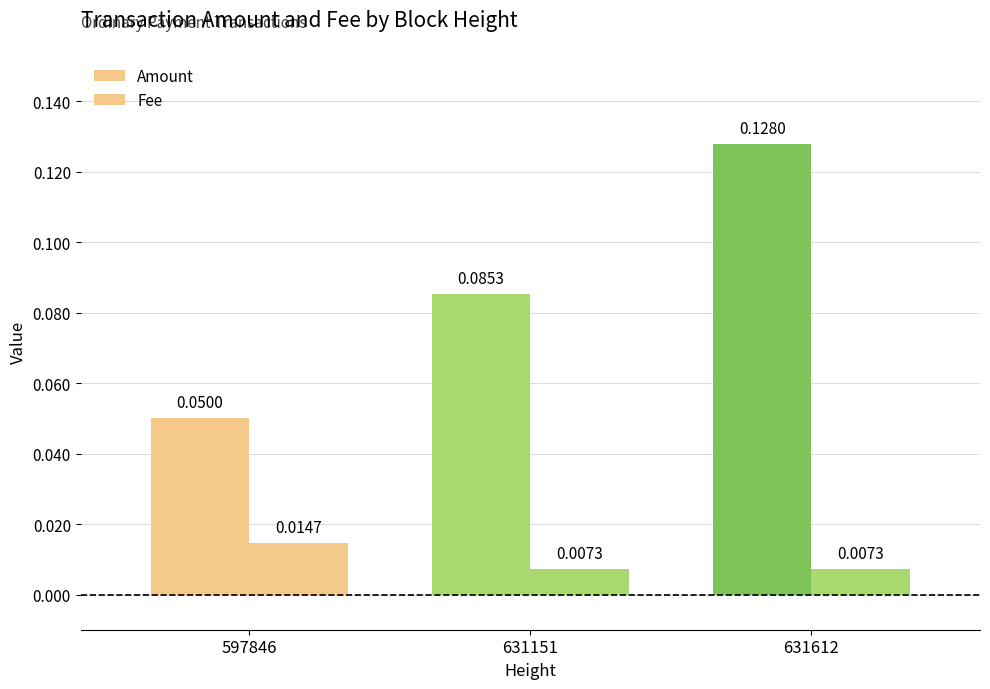

At 597846, list the series in order from largest to smallest.

Amount, Fee